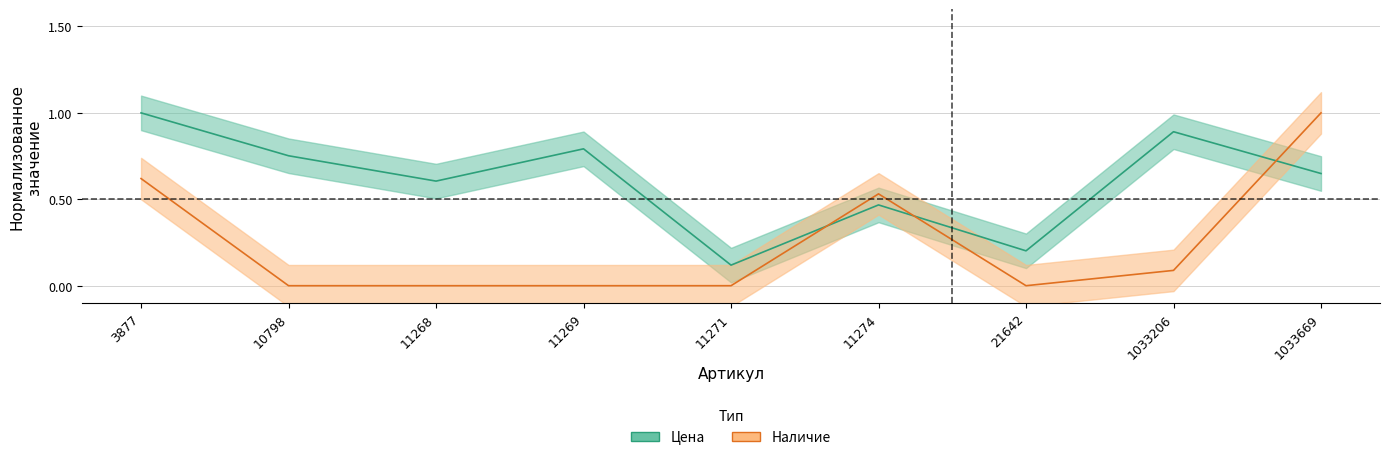

The Цена series shows 0.3 at 10798. True or false?

False